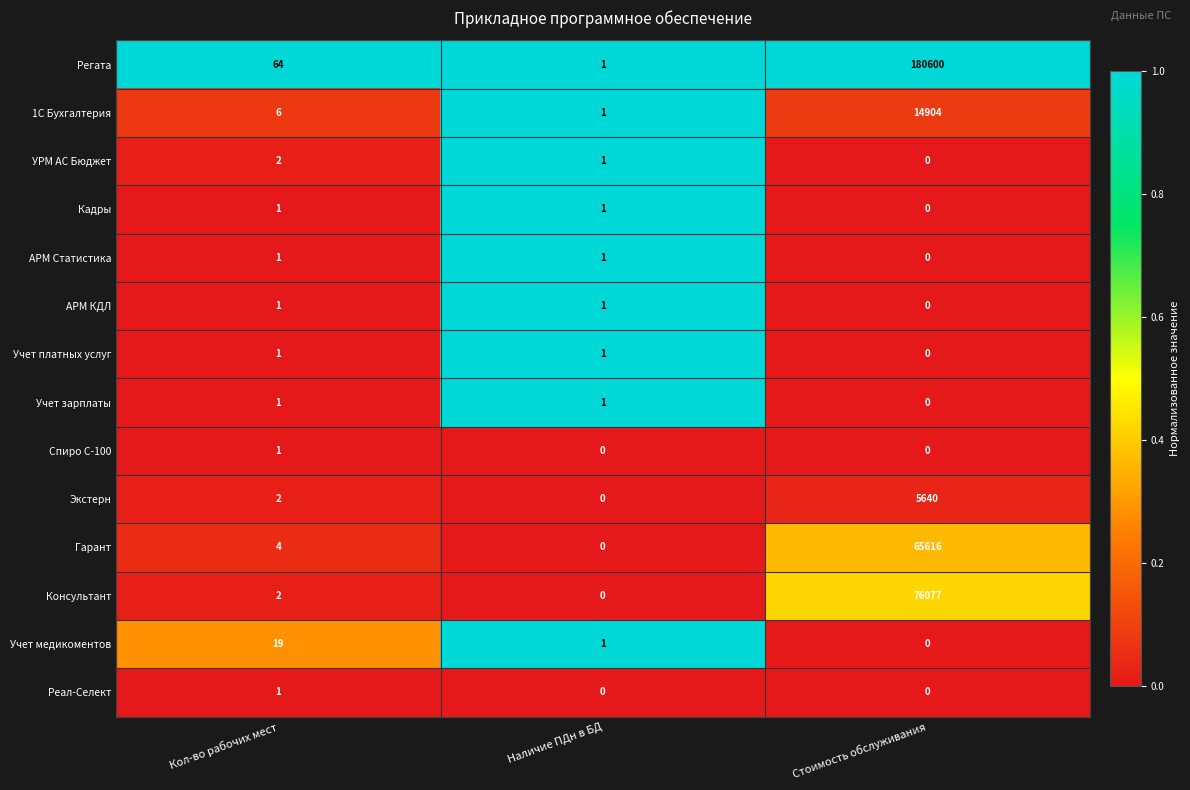

What is the greatest value displayed?

180600